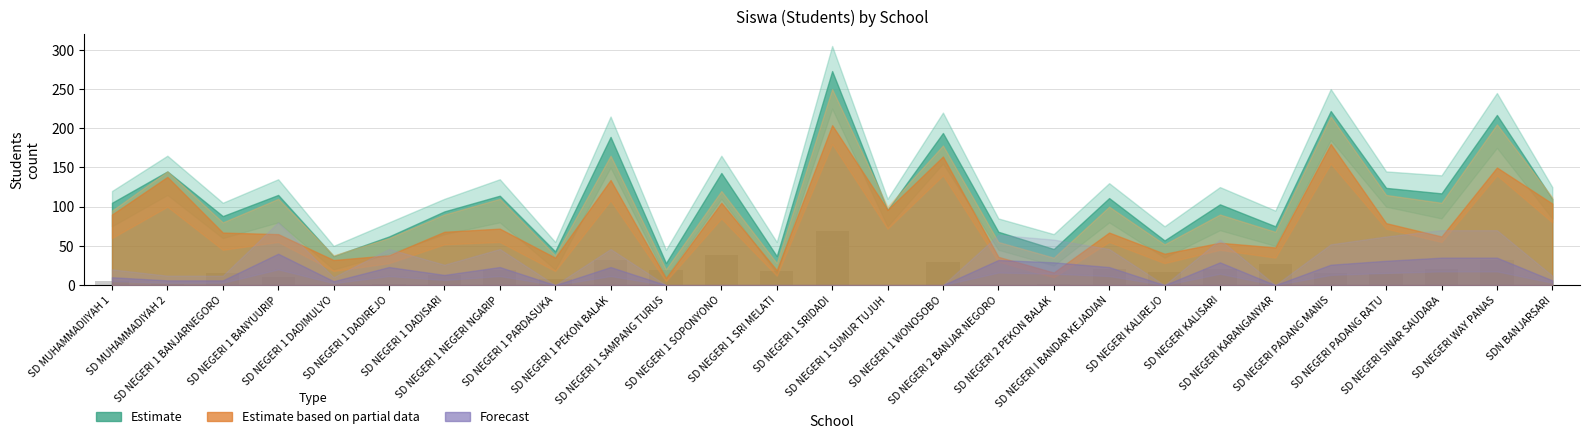

What is the sum of all values?

446